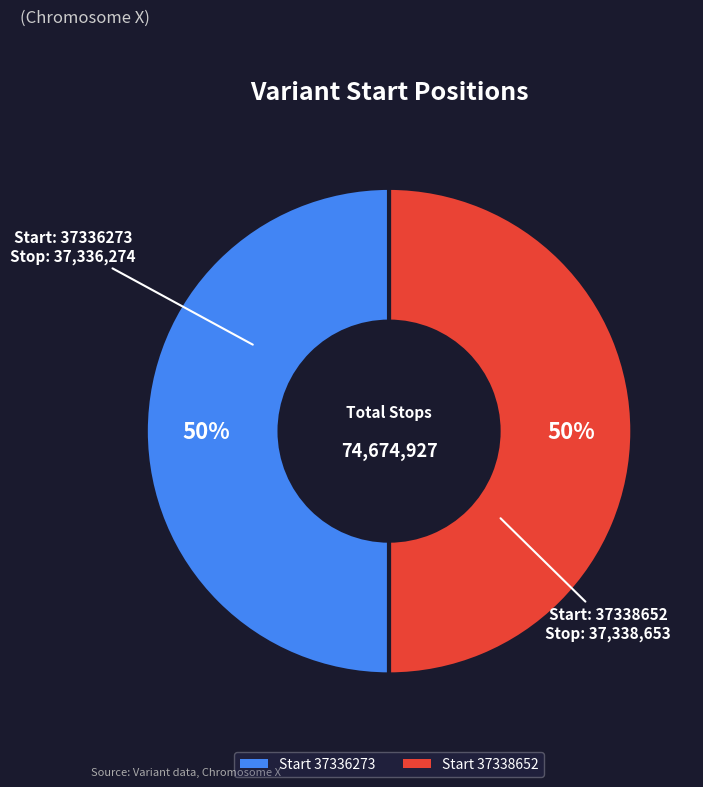

How many slices are in this pie chart?

2